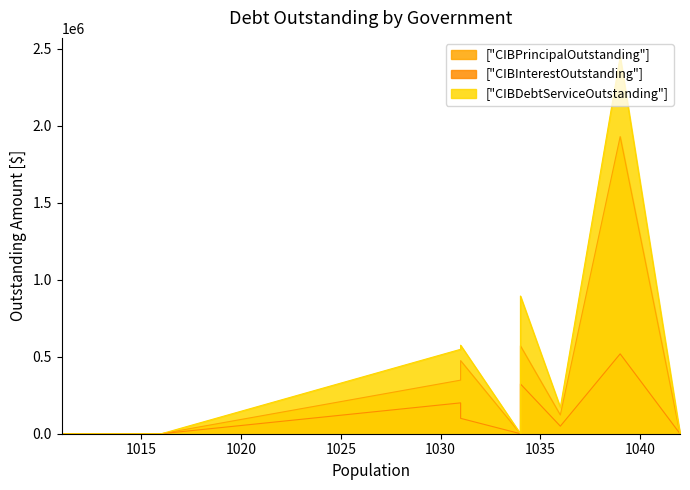

The CIBDebtServiceOutstanding series shows 0.0 at Los Indios. True or false?

True